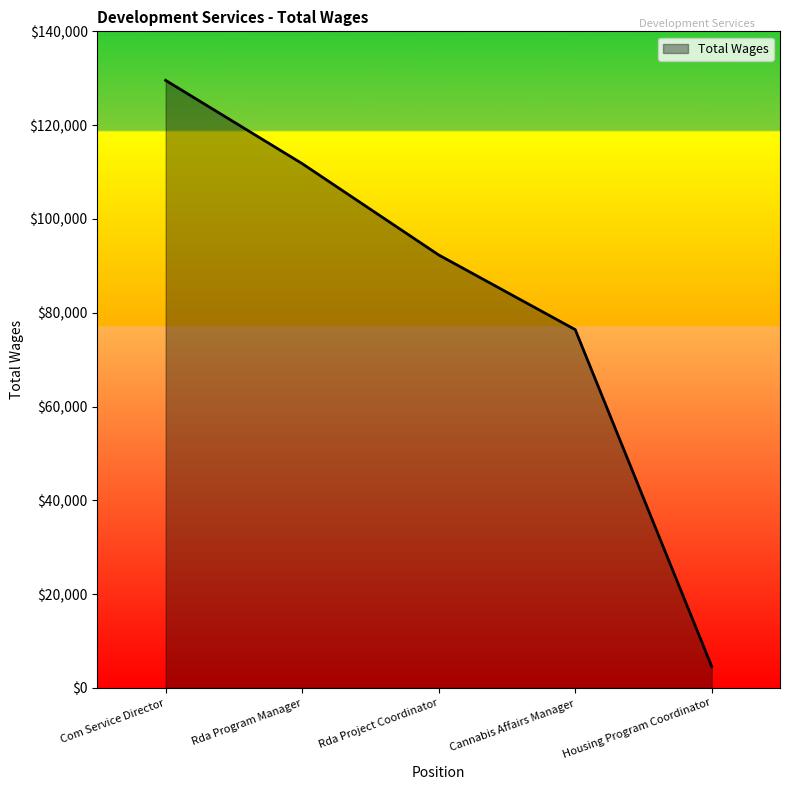

What is the maximum value shown in the chart?

129541